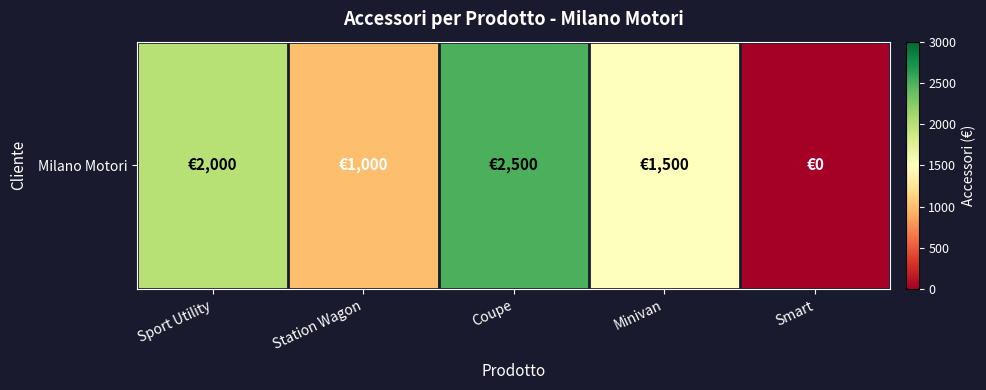

What is the greatest value displayed?

2500